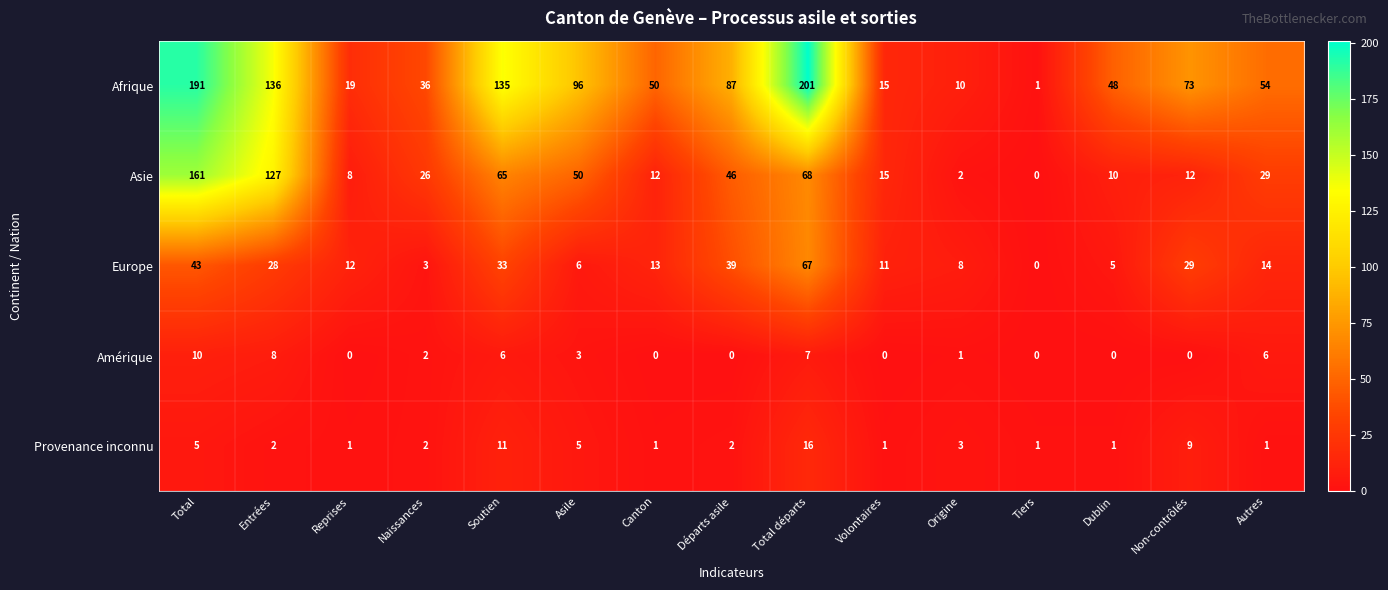

What is the sum of all Provenance inconnu values?

61